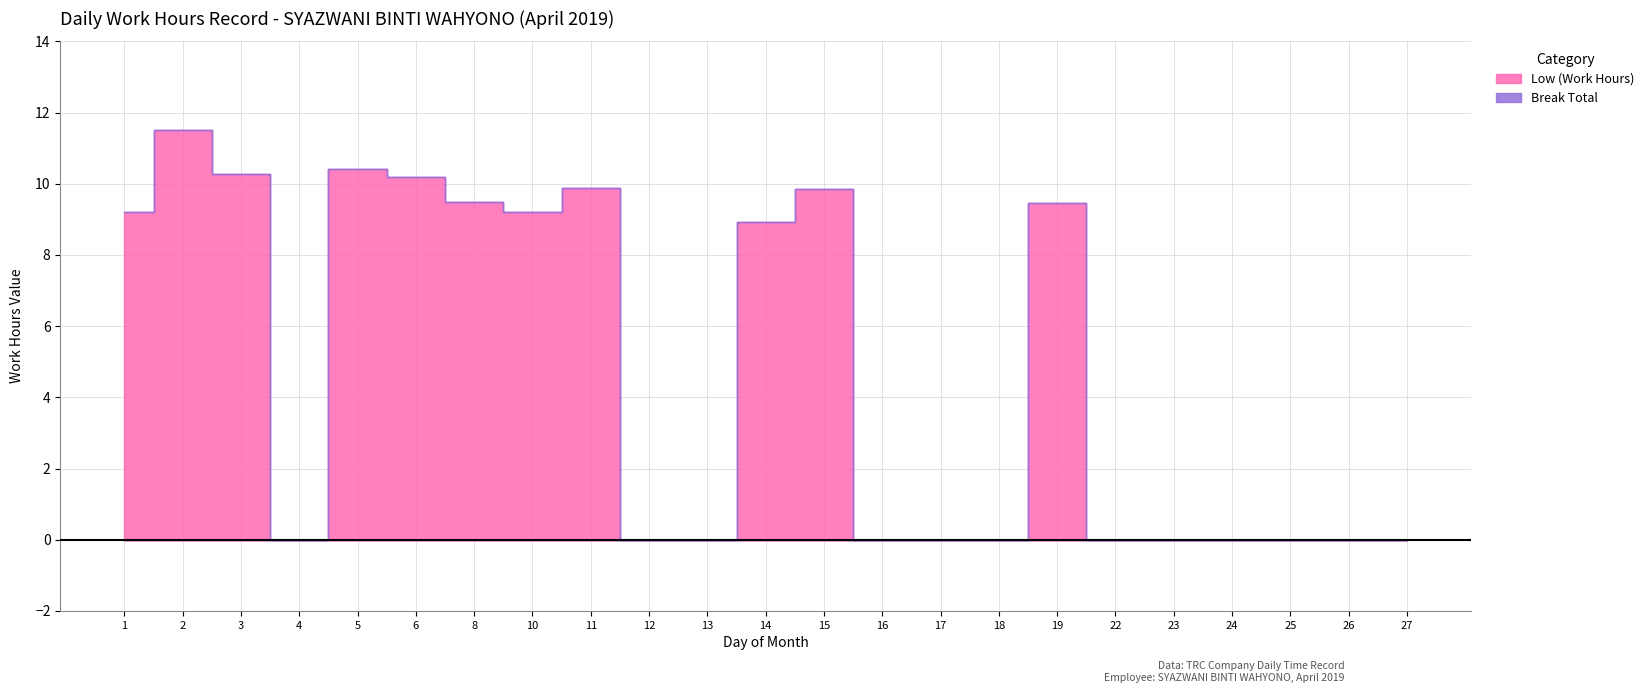

Reading right to left, what are all the values shown in this chart?

Low (Work Hours): 0.0	0.0	0.0	0.0	0.0	0.0	9.4	0.0	0.0	0.0	9.9	8.9	0.0	0.0	9.9	9.2	9.5	10.2	10.4	0.0	10.3	11.5	9.2
Break Total: 0.0	0.0	0.0	0.0	0.0	0.0	0.0	0.0	0.0	0.0	0.0	0.0	0.0	0.0	0.0	0.0	0.0	0.0	0.0	0.0	0.0	0.0	0.0